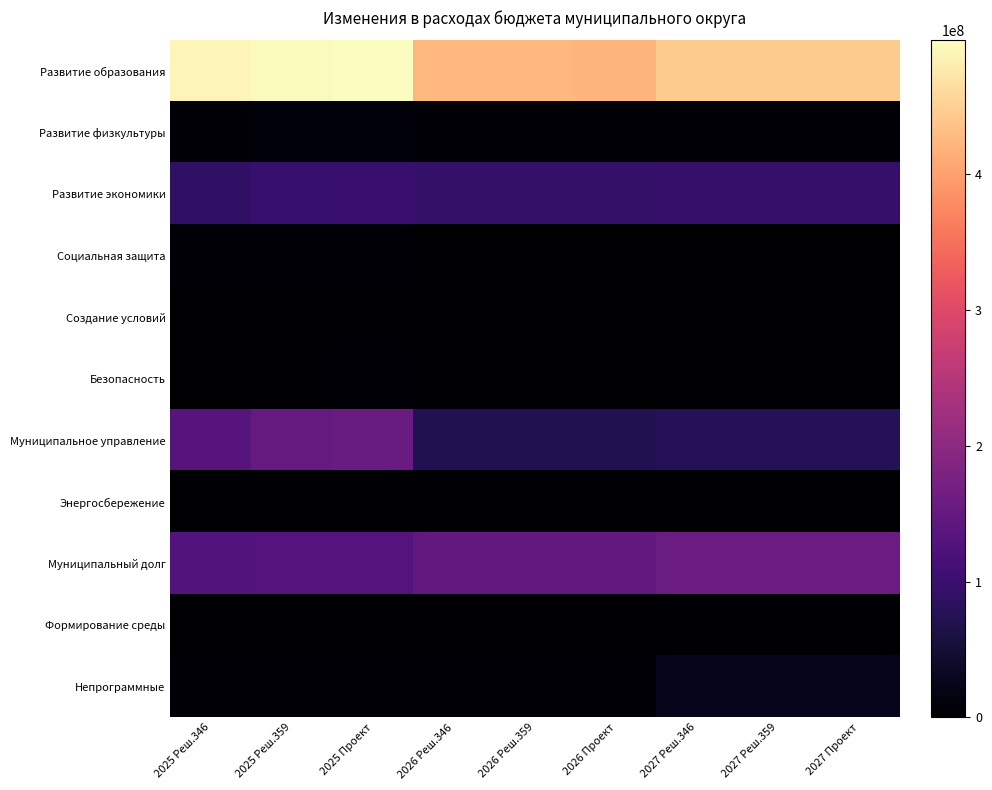

Reading right to left, what are all the values shown in this chart?

Развитие образования: 2027 Проект=444889965.7	2027 Реш.359=444889965.7	2027 Реш.346=444889965.7	2026 Проект=422535147.9	2026 Реш.359=422724687.2	2026 Реш.346=422724687.2	2025 Проект=498695383.8	2025 Реш.359=495806714.6	2025 Реш.346=490066247.2
Развитие физкультуры: 2027 Проект=5692500.0	2027 Реш.359=5692500.0	2027 Реш.346=5692500.0	2026 Проект=6456300.0	2026 Реш.359=6456300.0	2026 Реш.346=6456300.0	2025 Проект=8803663.0	2025 Реш.359=8882804.0	2025 Реш.346=6639200.0
Развитие экономики: 2027 Проект=93994034.1	2027 Реш.359=93994034.1	2027 Реш.346=93994034.1	2026 Проект=92498309.1	2026 Реш.359=92498309.1	2026 Реш.346=92498309.1	2025 Проект=97979290.5	2025 Реш.359=97261701.8	2025 Реш.346=88483096.0
Социальная защита: 2027 Проект=1326300.0	2027 Реш.359=1326300.0	2027 Реш.346=1326300.0	2026 Проект=1296900.0	2026 Реш.359=1296900.0	2026 Реш.346=1296900.0	2025 Проект=4378945.1	2025 Реш.359=4378945.1	2025 Реш.346=4378945.1
Создание условий: 2027 Проект=0.0	2027 Реш.359=0.0	2027 Реш.346=0.0	2026 Проект=0.0	2026 Реш.359=0.0	2026 Реш.346=0.0	2025 Проект=3003568.5	2025 Реш.359=3003568.5	2025 Реш.346=2545206.5
Безопасность: 2027 Проект=2965400.0	2027 Реш.359=2965400.0	2027 Реш.346=2965400.0	2026 Проект=2754300.0	2026 Реш.359=2754300.0	2026 Реш.346=2754300.0	2025 Проект=4670589.0	2025 Реш.359=3250082.0	2025 Реш.346=3246600.0
Муниципальное управление: 2027 Проект=75246859.8	2027 Реш.359=75119424.8	2027 Реш.346=75119424.8	2026 Проект=70372480.7	2026 Реш.359=70181533.0	2026 Реш.346=70181533.0	2025 Проект=155266371.8	2025 Реш.359=151398312.3	2025 Реш.346=134348855.8
Энергосбережение: 2027 Проект=3320704.9	2027 Реш.359=3320704.9	2027 Реш.346=3320704.9	2026 Проект=1877161.6	2026 Реш.359=1877161.6	2026 Реш.346=1877161.6	2025 Проект=301950.5	2025 Реш.359=301950.5	2025 Реш.346=301950.5
Муниципальный долг: 2027 Проект=157970648.3	2027 Реш.359=158098083.3	2027 Реш.346=158098083.3	2026 Проект=147664451.9	2026 Реш.359=147855399.6	2026 Реш.346=147855399.6	2025 Проект=132116161.6	2025 Реш.359=132370222.5	2025 Реш.346=129923714.1
Формирование среды: 2027 Проект=2384074.8	2027 Реш.359=2384074.8	2027 Реш.346=2384074.8	2026 Проект=2483057.5	2026 Реш.359=2483057.5	2026 Реш.346=2483057.5	2025 Проект=2610245.8	2025 Реш.359=2671594.7	2025 Реш.346=2610245.8
Непрограммные: 2027 Проект=25592850.9	2027 Реш.359=25592850.9	2027 Реш.346=25592850.9	2026 Проект=7467955.0	2026 Реш.359=7467955.0	2026 Реш.346=7467955.0	2025 Проект=4472756.0	2025 Реш.359=4367389.0	2025 Реш.346=4106524.5